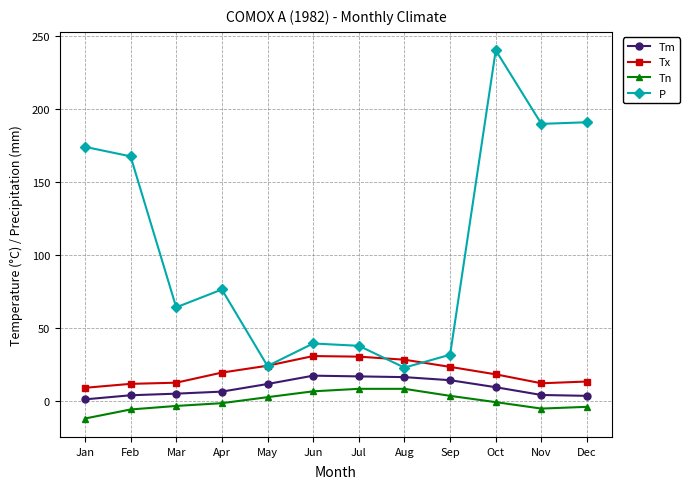

Which series has the widest spread of values?

P